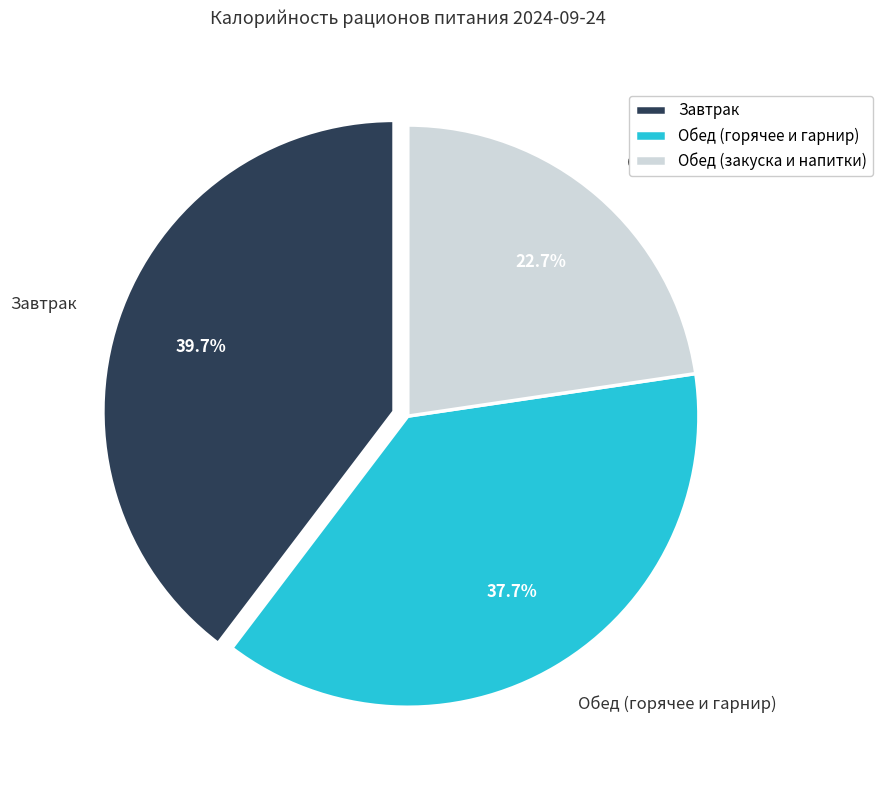

Combined, do Завтрак and Обед (горячее и гарнир) account for over 50%?

Yes